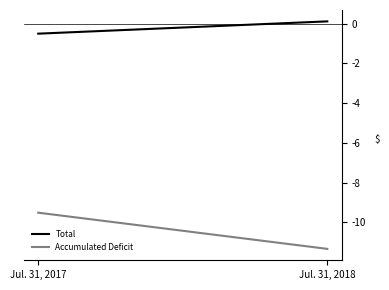

At which label is Accumulated Deficit closest to -10425377?

Jul. 31, 2017